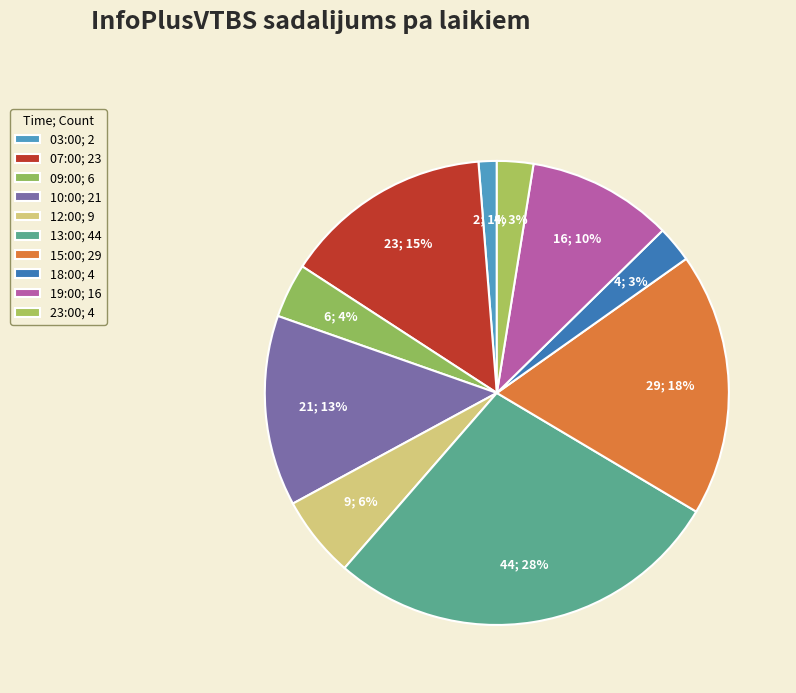

Does 10:00 account for over 50% of the chart?

No